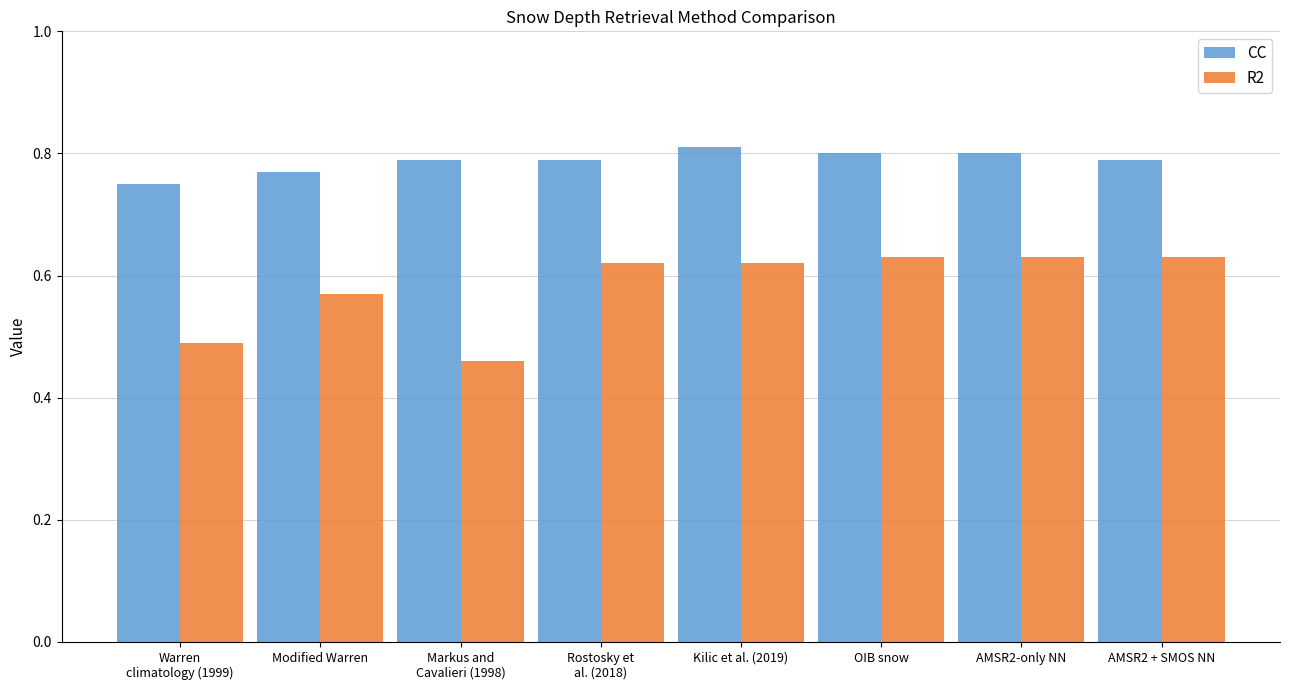

True or false: R2 has a value of 1.1 at Kilic et al. (2019).

False